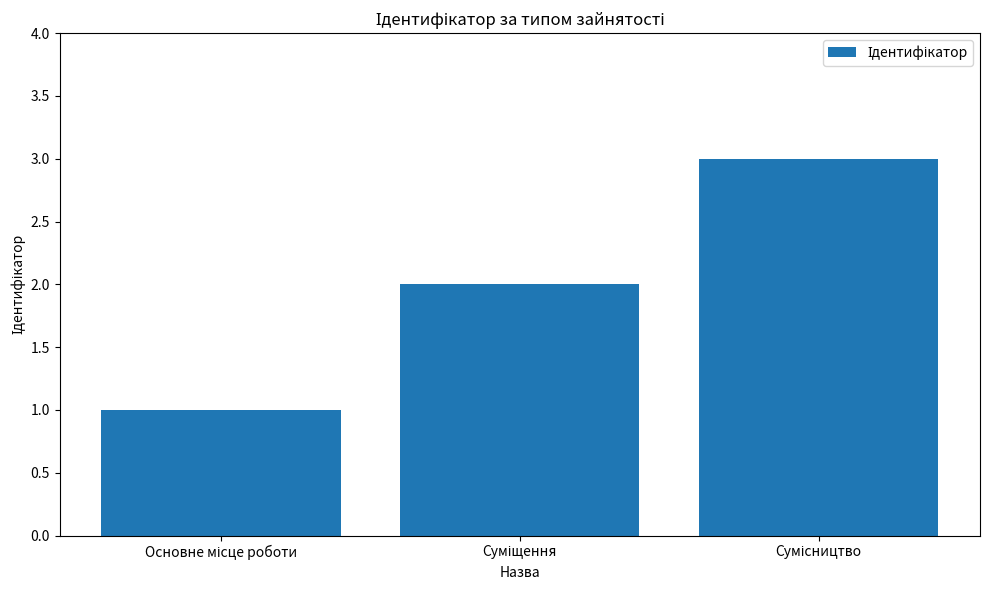

What is the sum of all values?

6